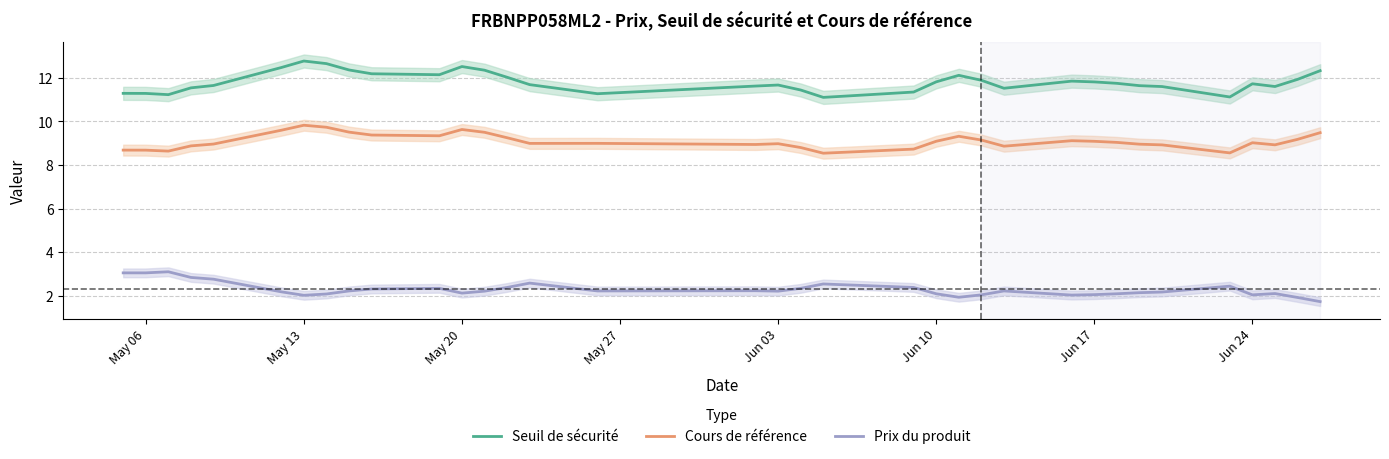

What is the highest value of the Cours de référence series?

9.8